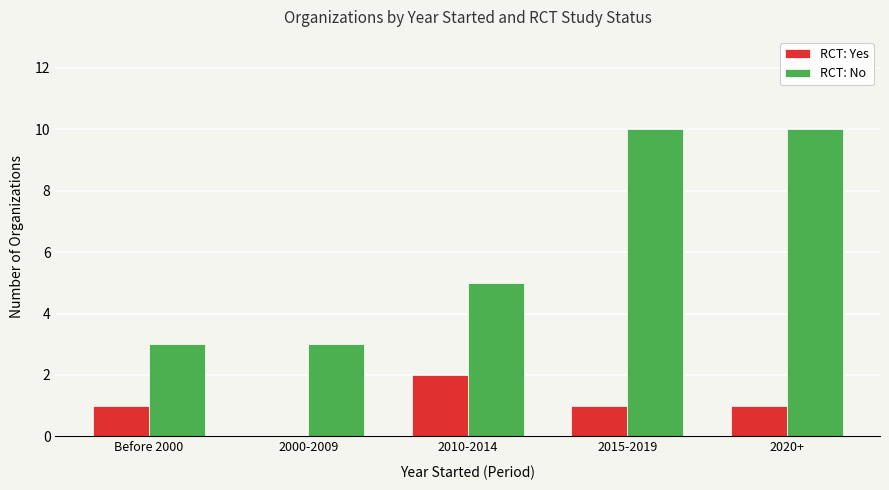

Count the number of data series in this chart.

2